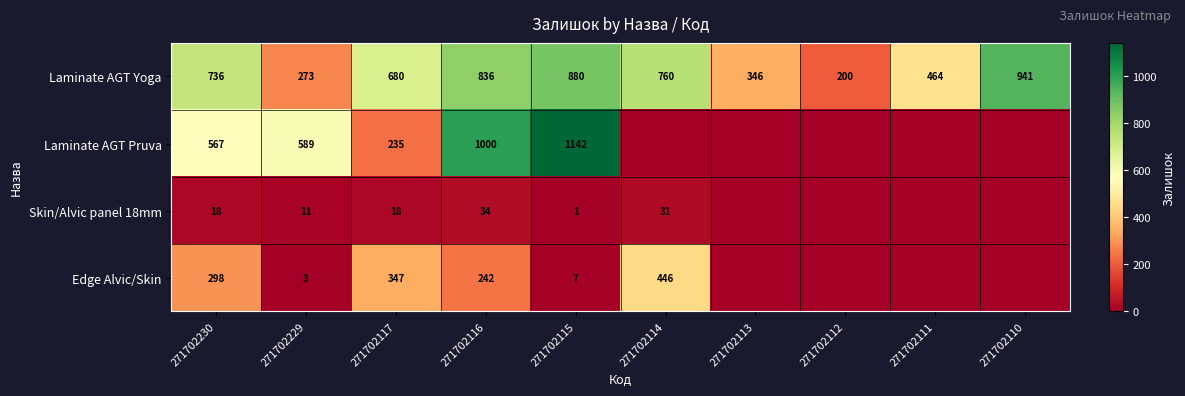

What is the difference between the highest and lowest values at 271702115?

1141